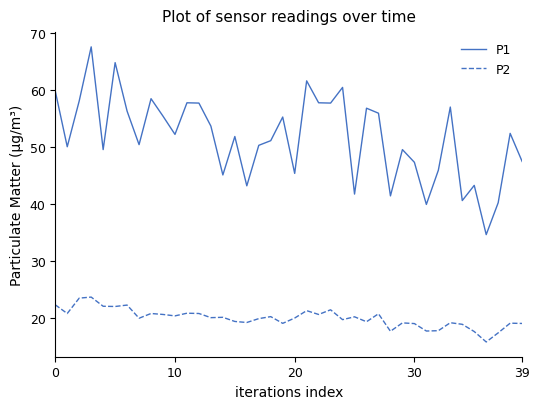

What is the greatest value displayed?

67.6